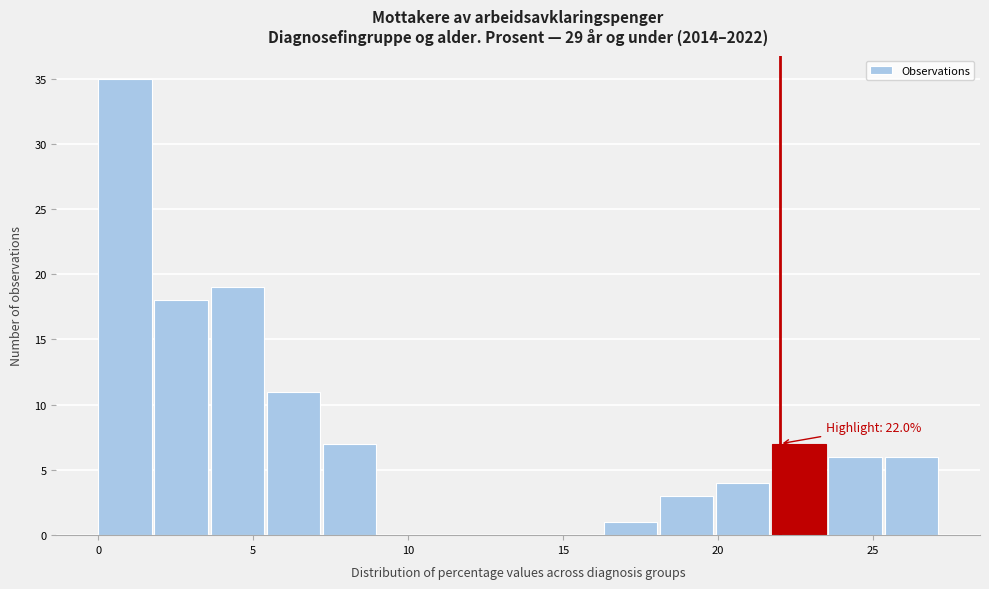

Read against the x-axis, roughly where is the centre of the tallest bar?

1.0